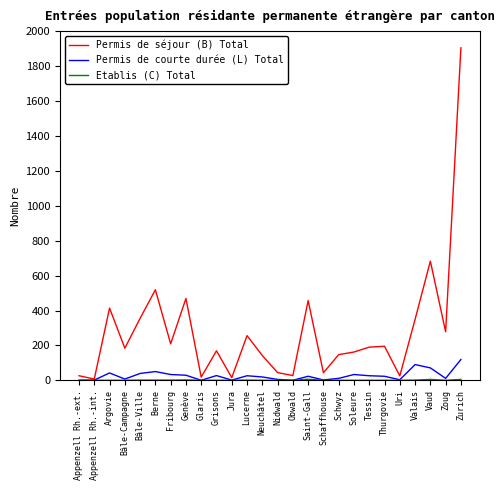

The value of Permis de courte durée (L) Total at Zurich is 57. True or false?

False